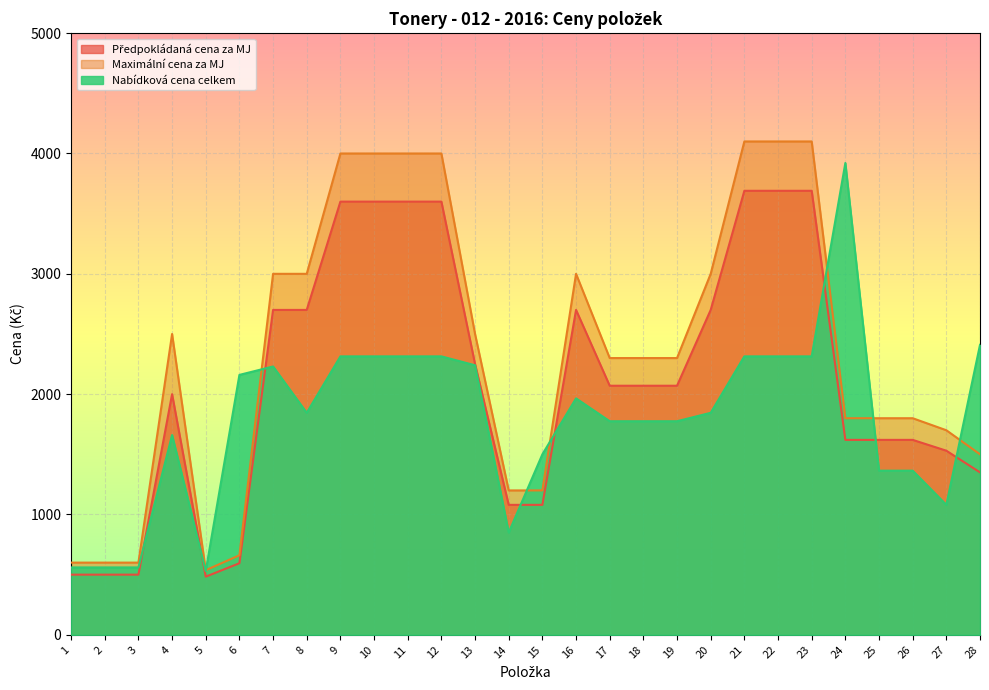

Does the chart display data point markers on the line(s)?

No